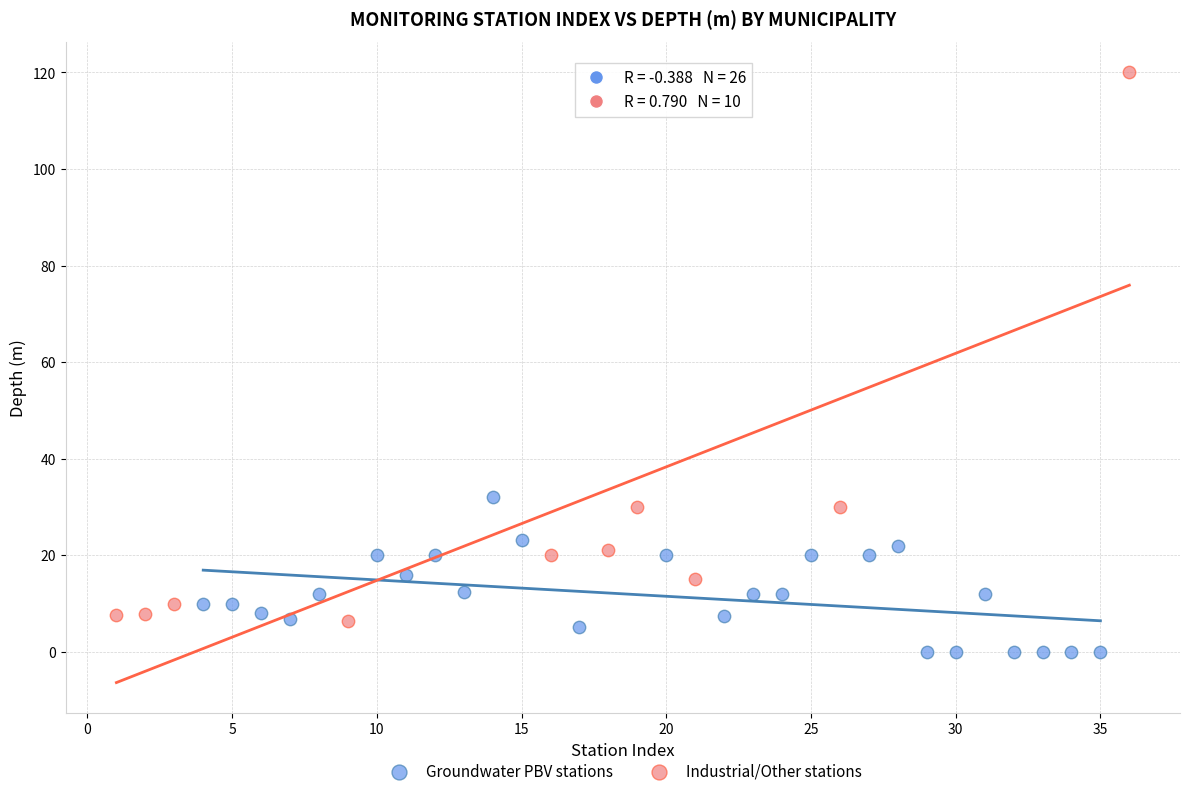

Which series has the widest spread of Y values?

Industrial/Other stations